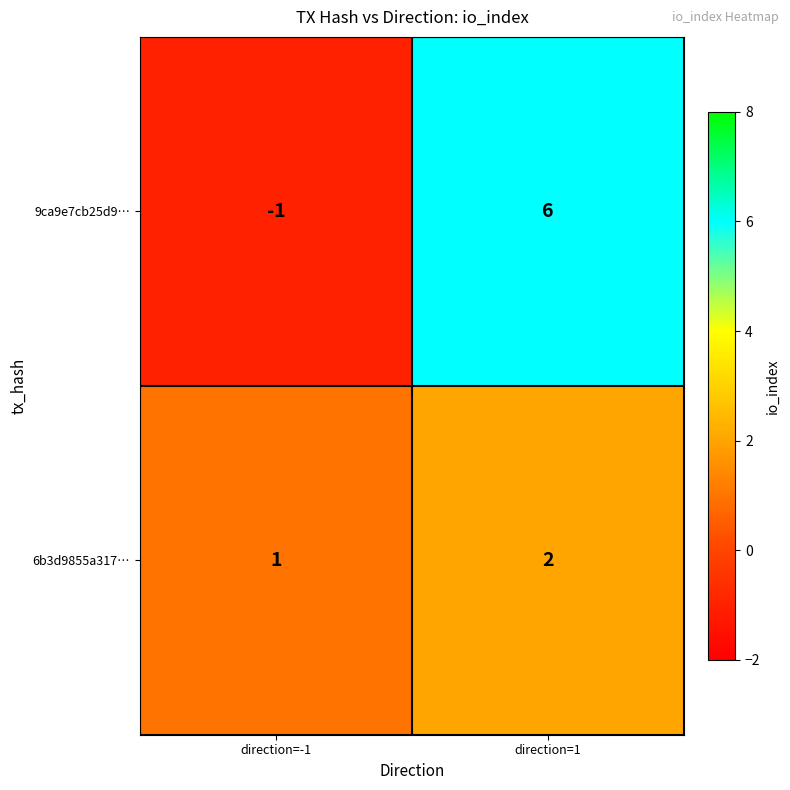

The 6b3d9855a317… series shows 1 at direction=1. True or false?

False